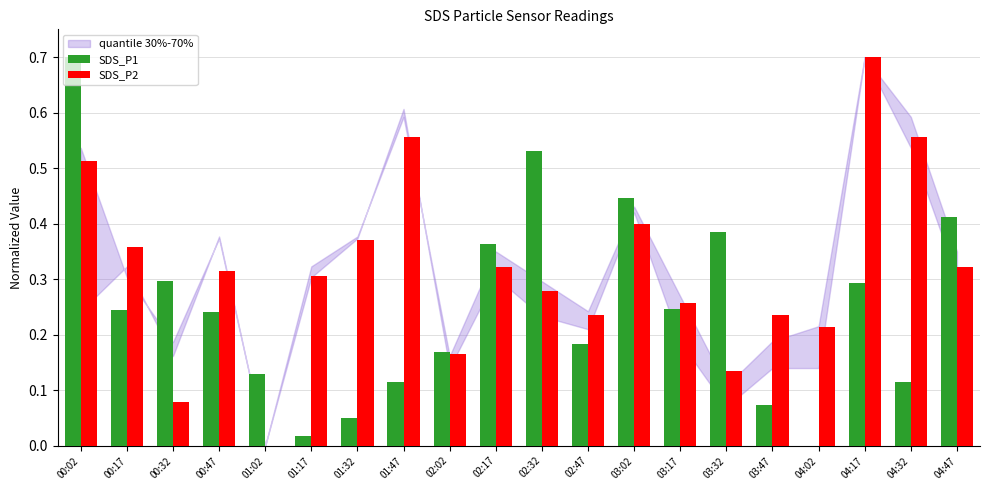

True or false: SDS_P1 has a value of 0.1 at 03:17.

False